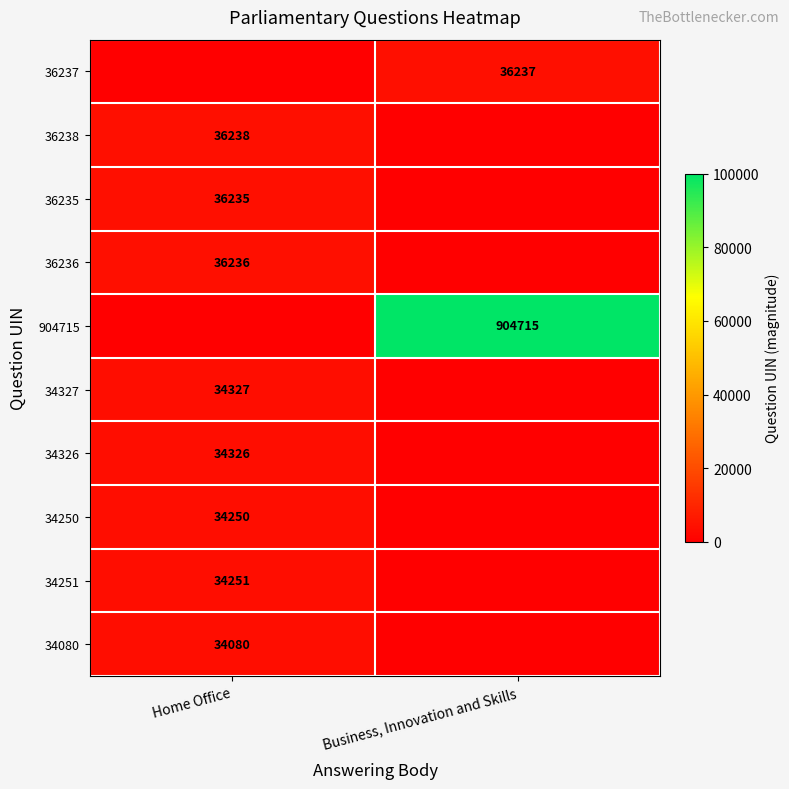

What is the total value across all series at Home Office?

30942.7